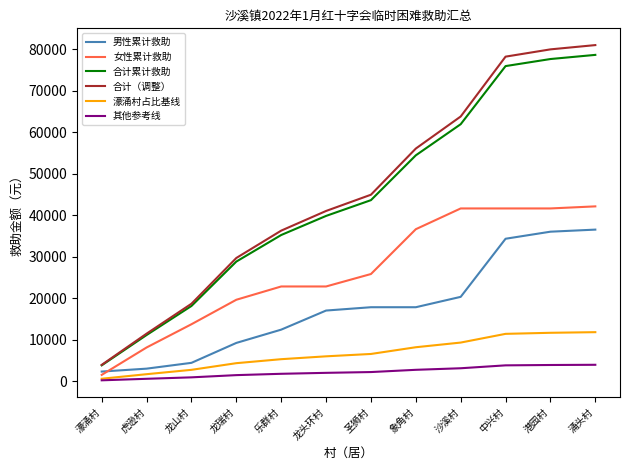

What value does the 合计（调整） series have at 龙山村, to the nearest 10?

18640